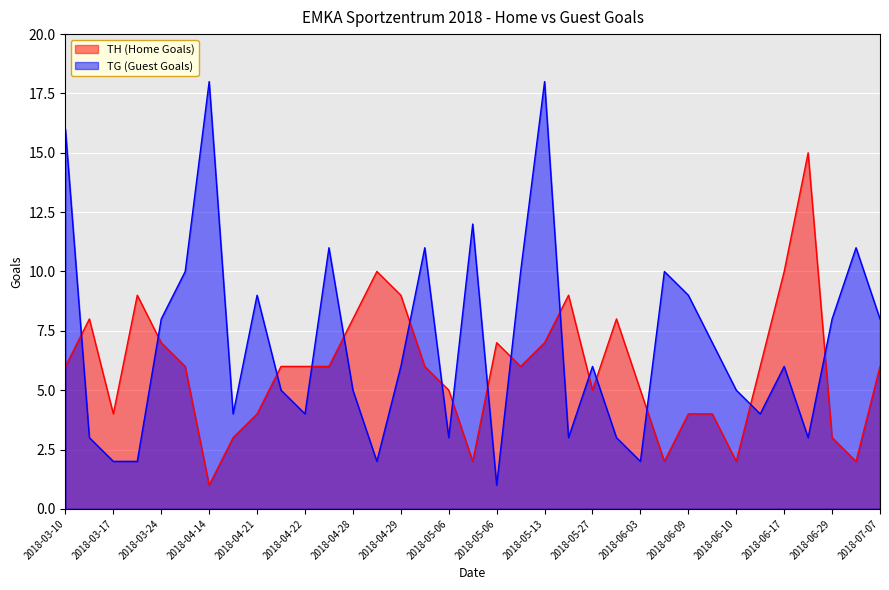

What is the label of the 2nd point from the left?

2018-03-11